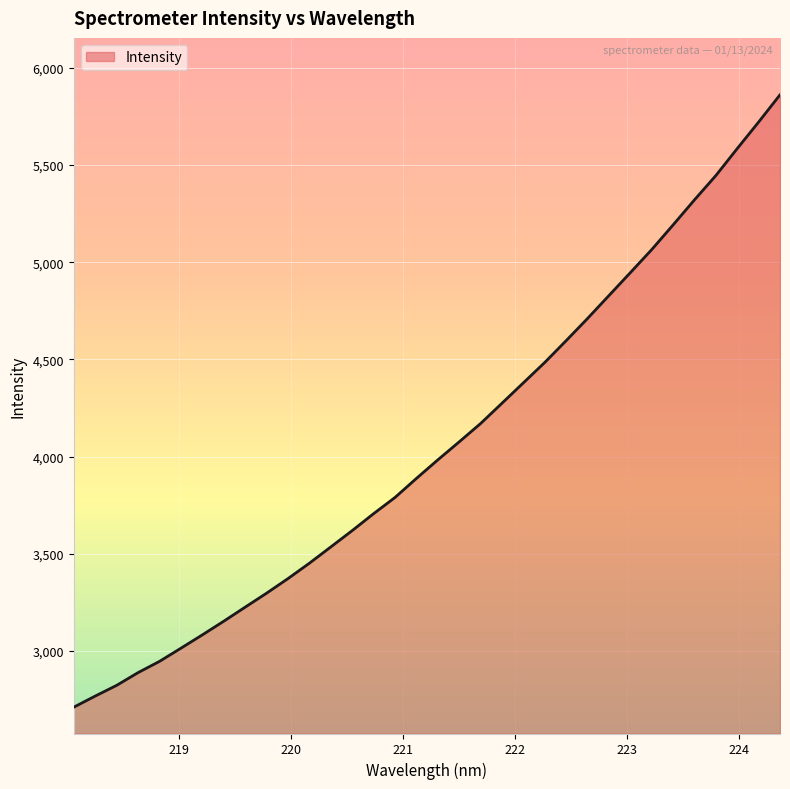

What is the smallest value displayed?

2709.9